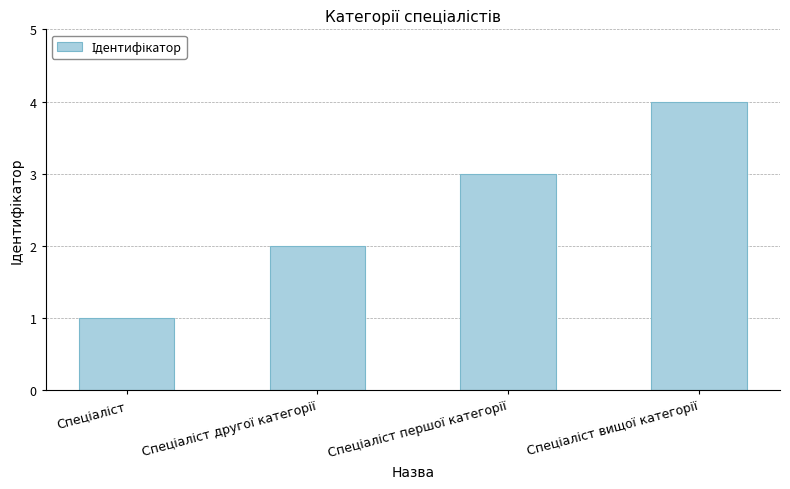

What is the maximum value shown in the chart?

4